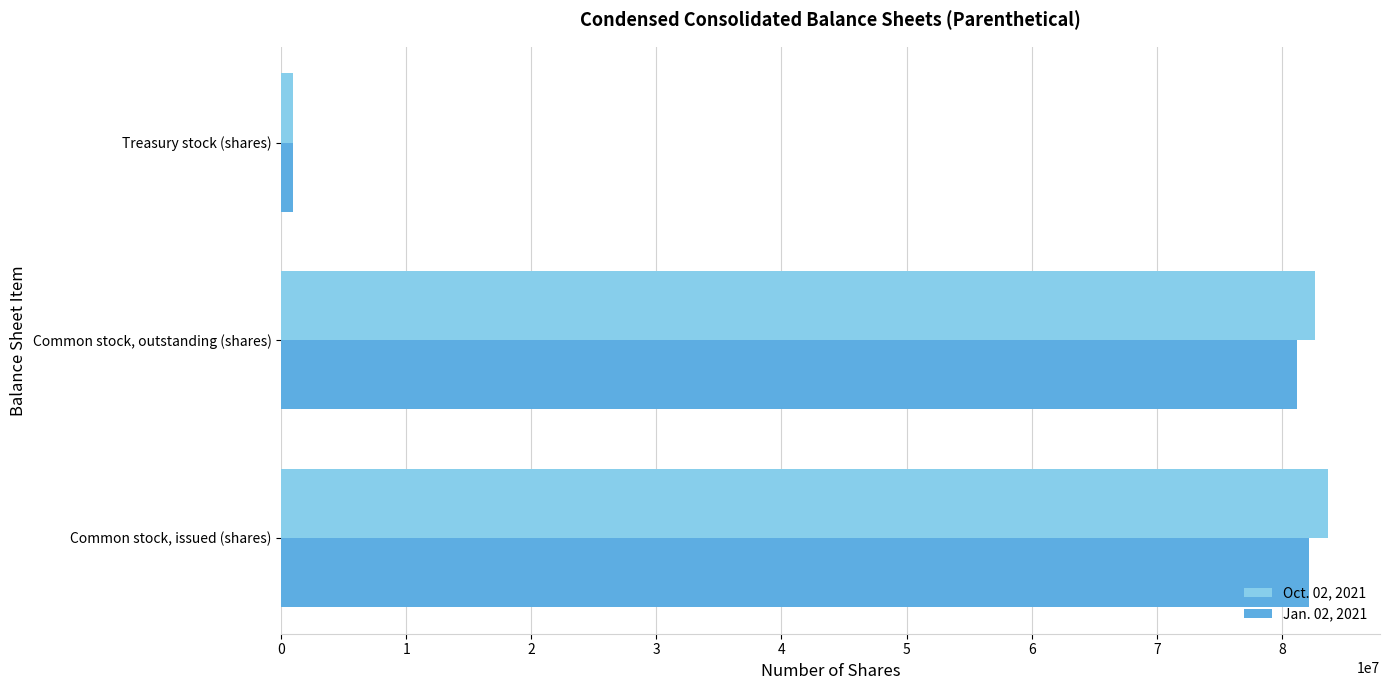

Rank the categories by Oct. 02, 2021 value from lowest to highest.

Treasury stock (shares), Common stock, outstanding (shares), Common stock, issued (shares)